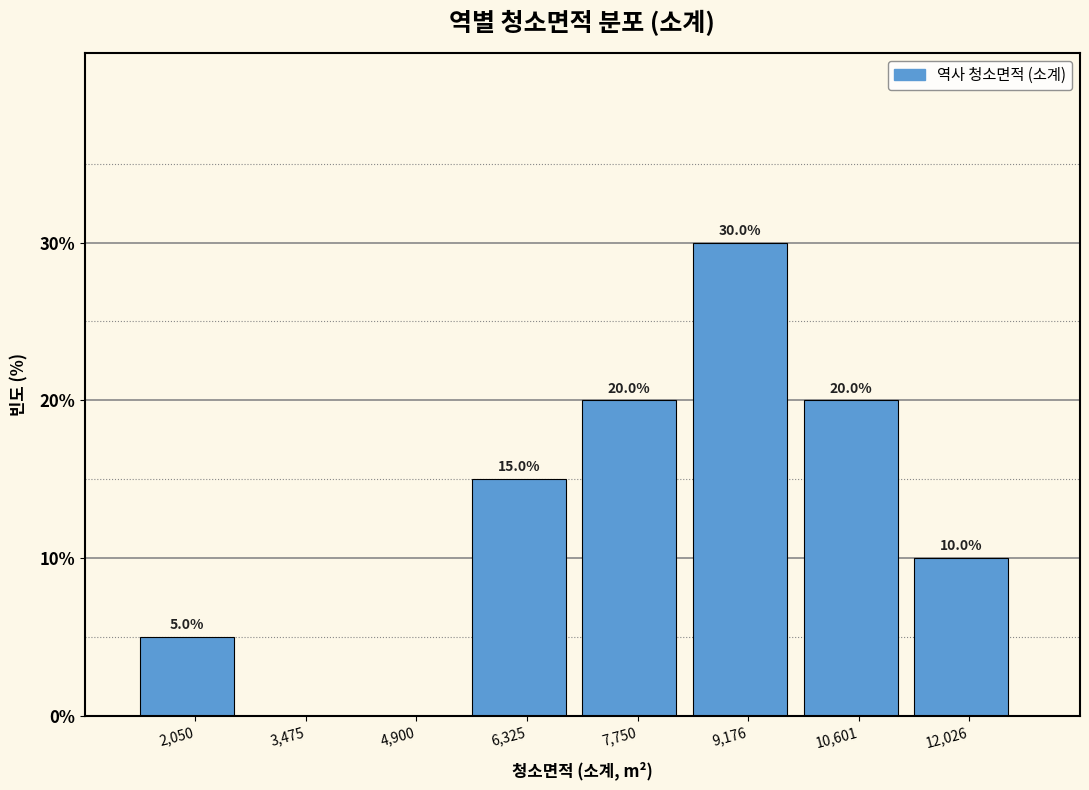

Which range on the x-axis has the tallest bar?

8400 to 9800